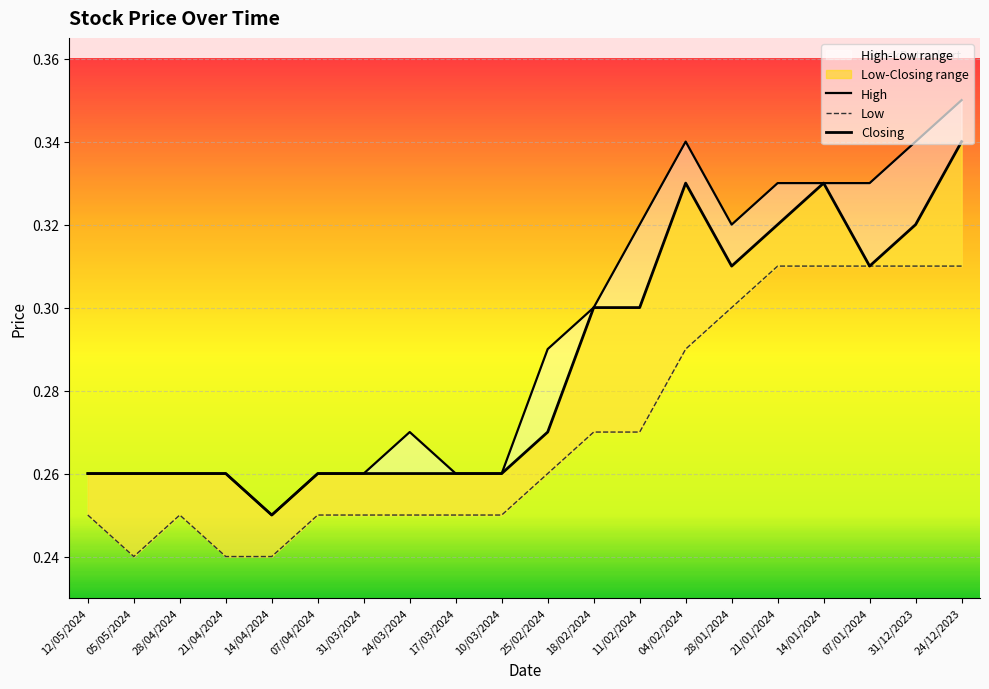

What position from the left is 14/04/2024?

5